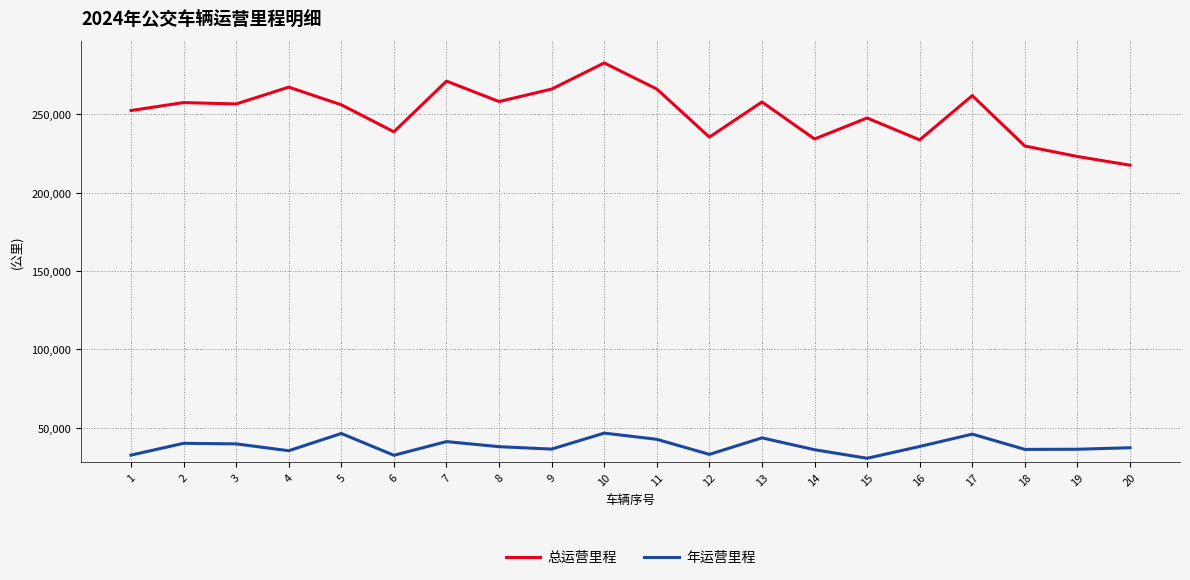

What is the difference between the 总运营里程 values at 14 and 12?

1212